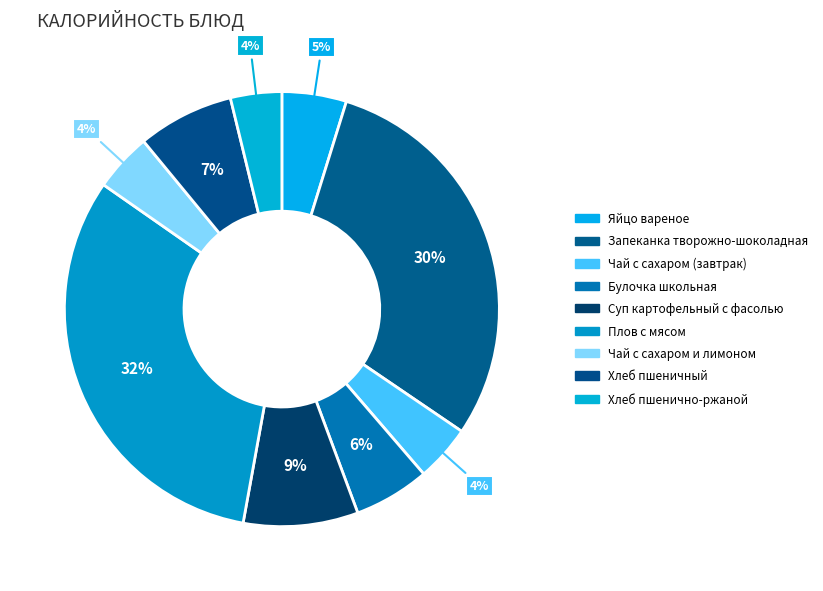

To the nearest percent, what is the combined percentage of Хлеб пшенично-ржаной and Плов с мясом?

36%